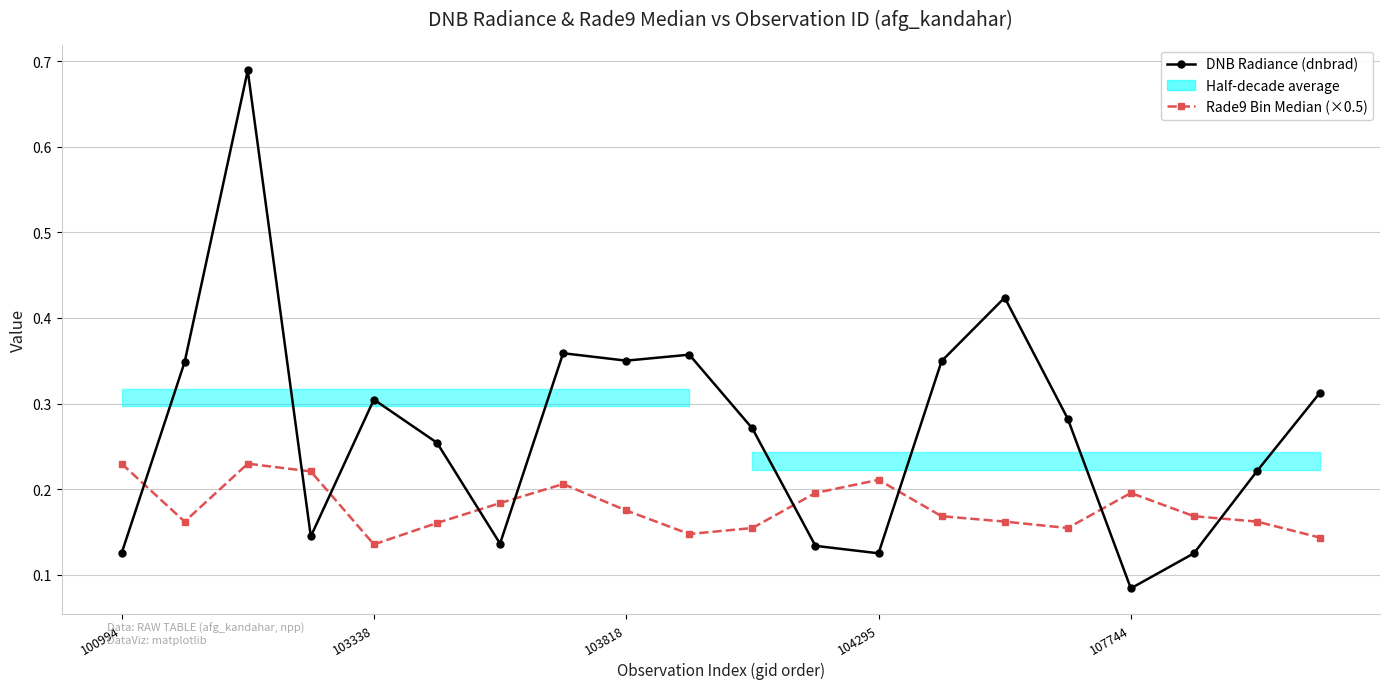

What is the minimum value shown in the chart?

0.1